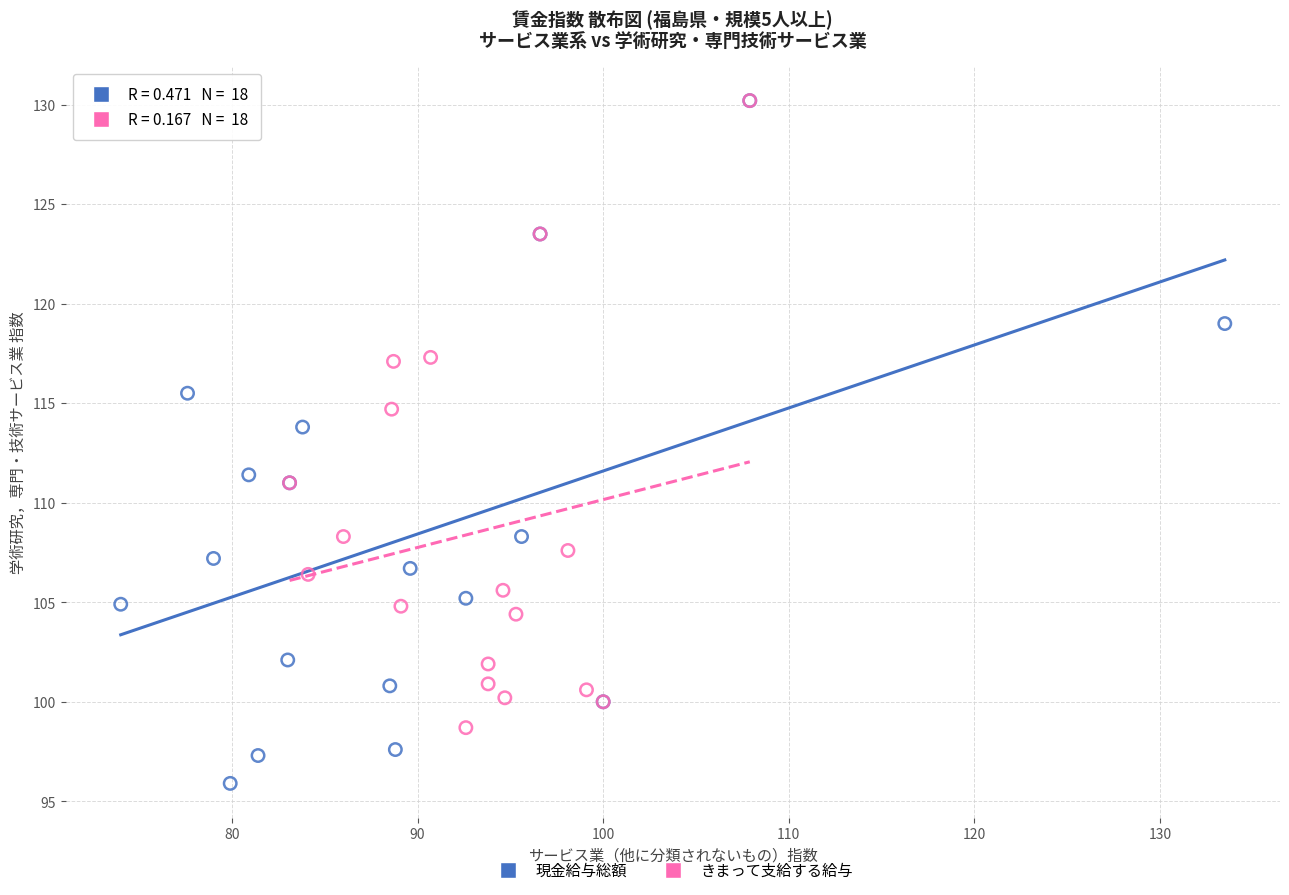

Which series reaches the minimum Y coordinate?

現金給与総額